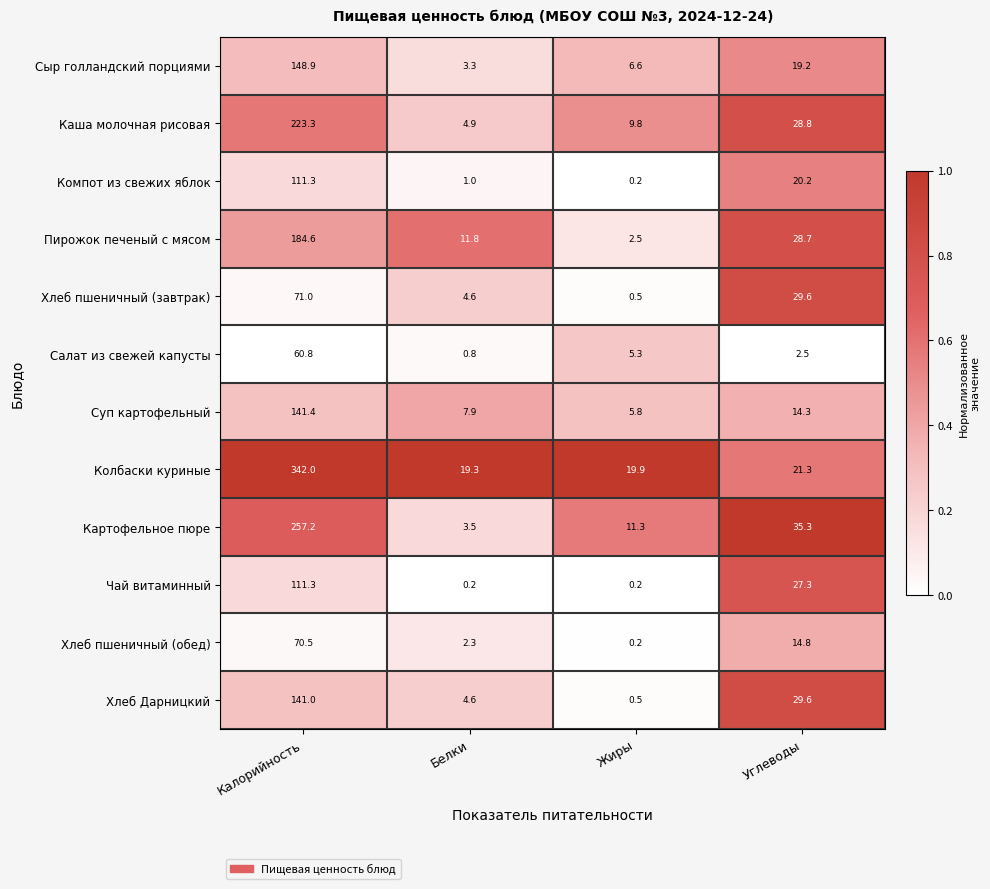

The Хлеб пшеничный (завтрак) series shows 21.3 at Калорийность. True or false?

False